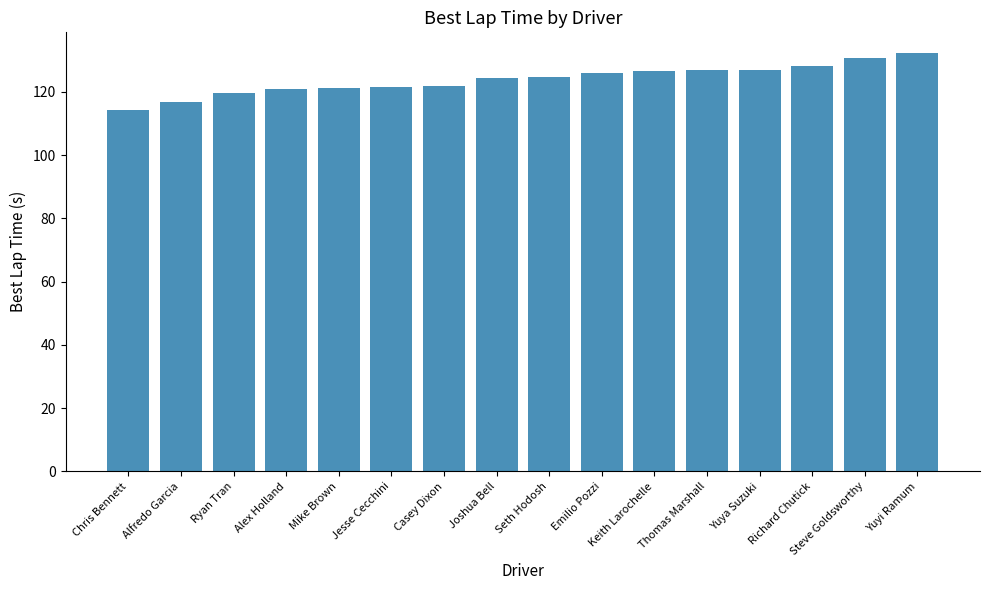

The chart shows a value of 114.4 at Chris Bennett. True or false?

True